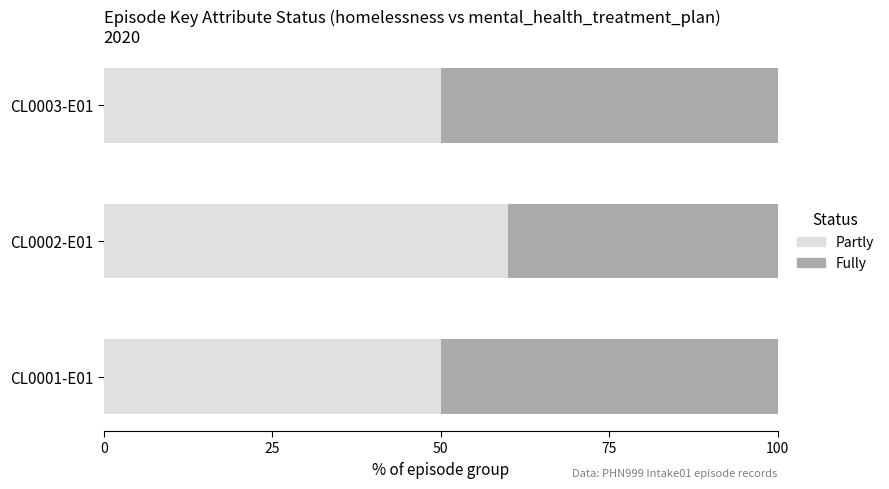

Which category has the highest value in the Partly series?

CL0002-E01